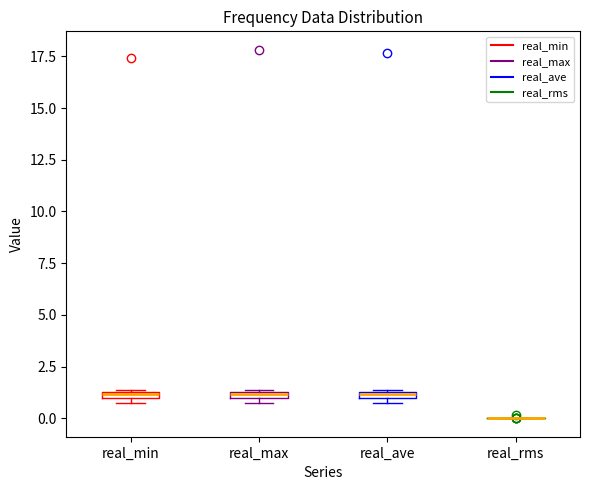

Where is the lower edge of the box for real_min on the y-axis? The values are not printed on the chart, so give them approximately, as read against the axis.

1.0